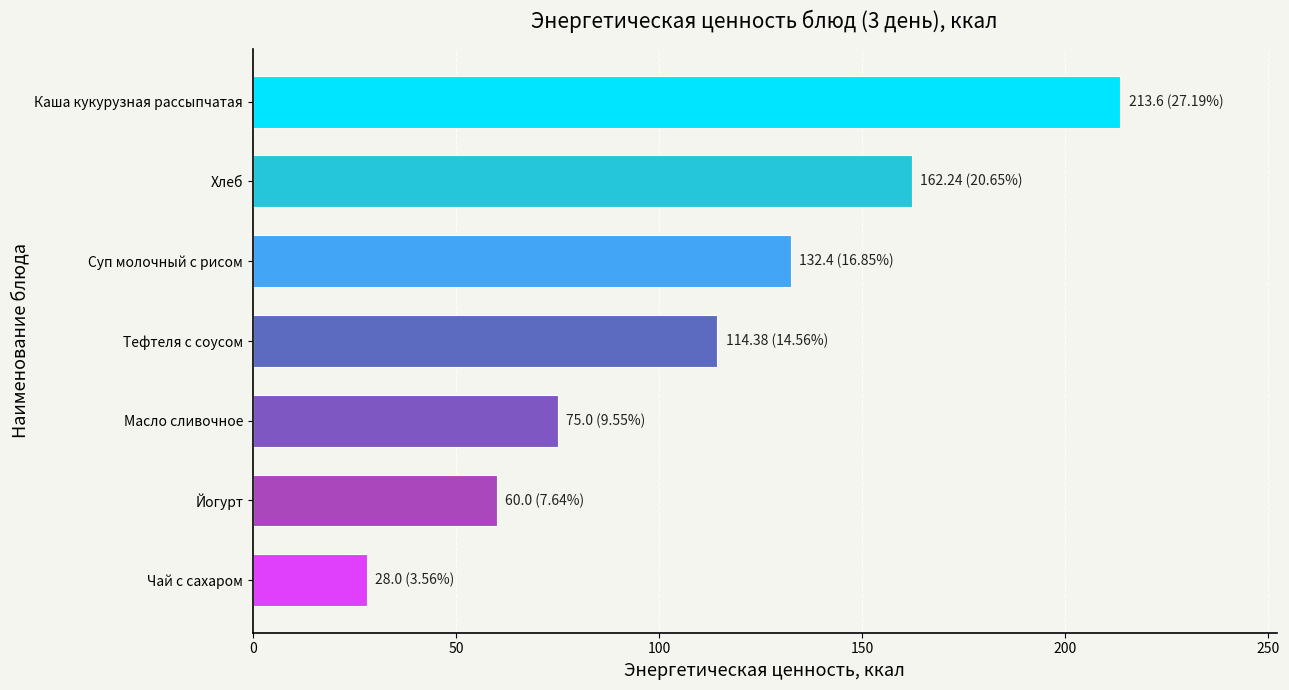

The value at Тефтеля с соусом is 75.3. True or false?

False